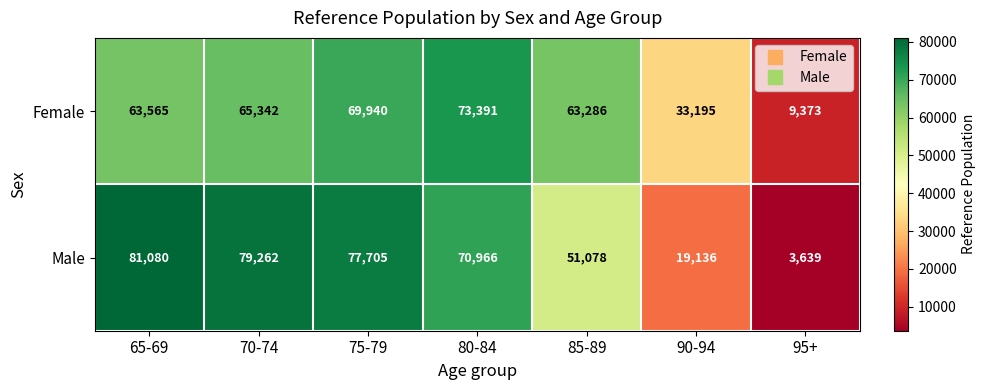

True or false: Female has a value of 106006 at 80-84.

False